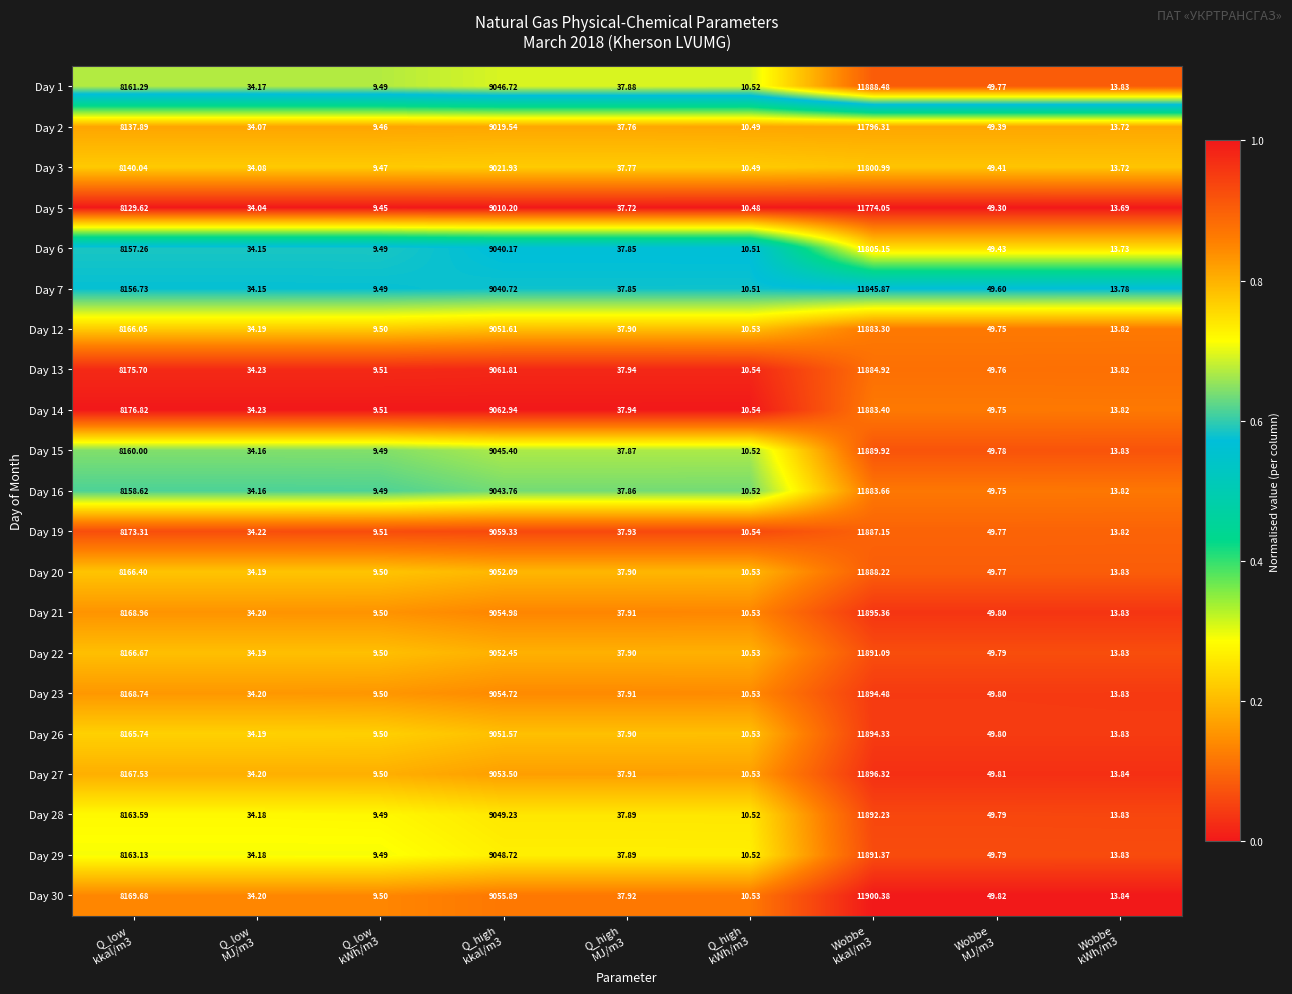

Which series has the widest spread of values?

Day 30